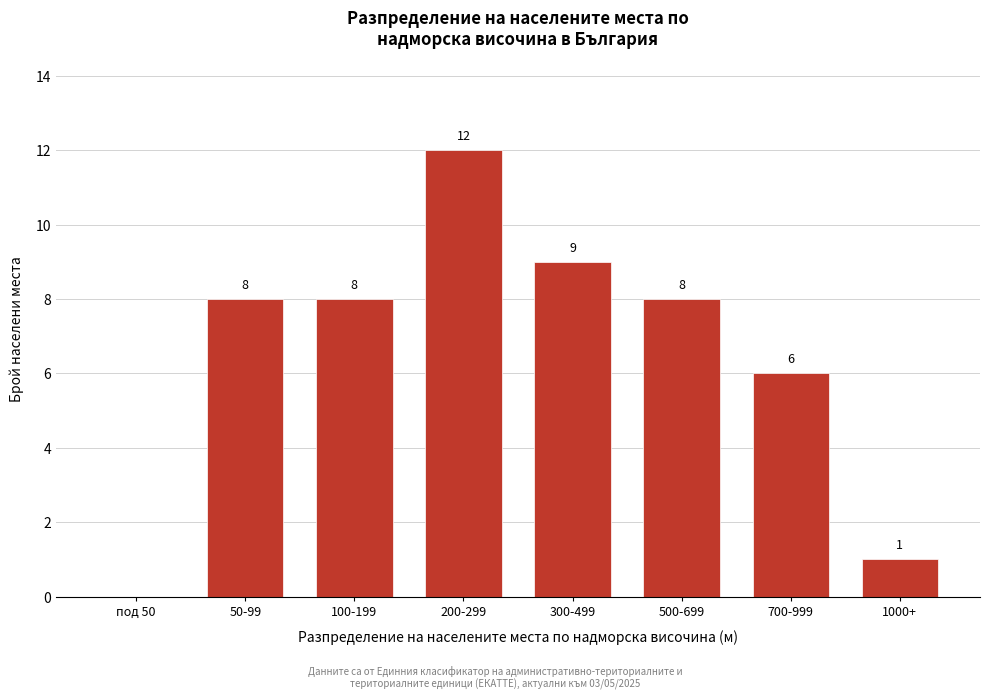

Reading left to right, list all the values displayed in this chart.

под 50=0	50-99=8	100-199=8	200-299=12	300-499=9	500-699=8	700-999=6	1000+=1